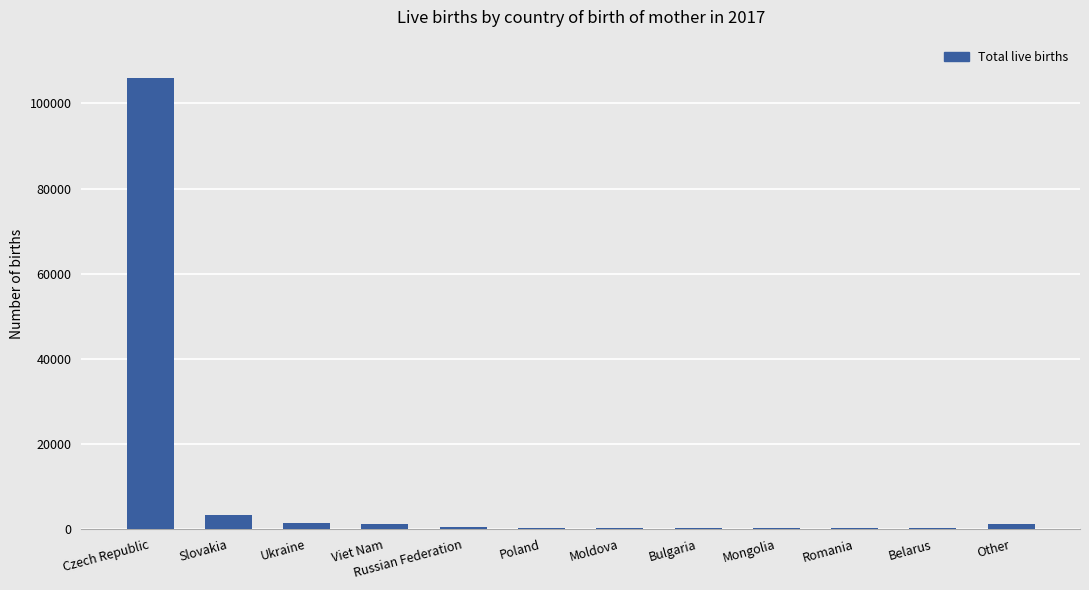

What is the maximum value shown in the chart?

106101